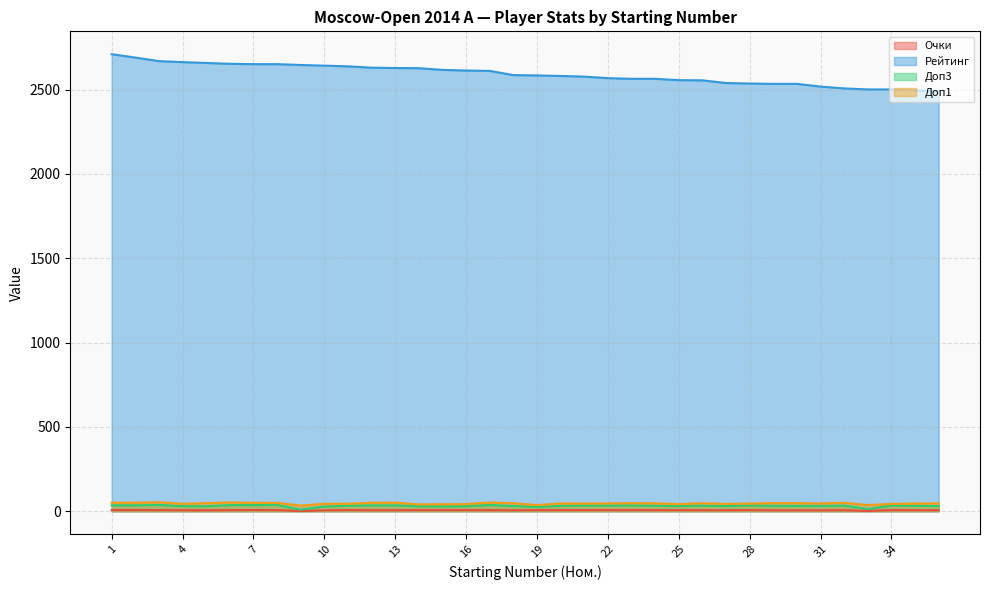

At which category is the sum across all series the highest?

1